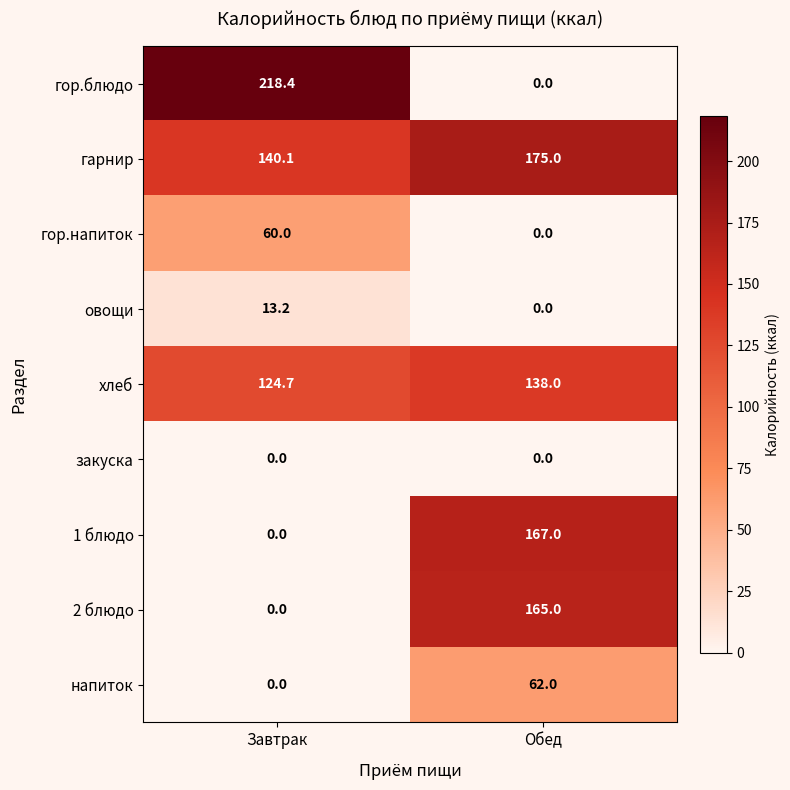

What is the sum of all гор.блюдо values?

218.4